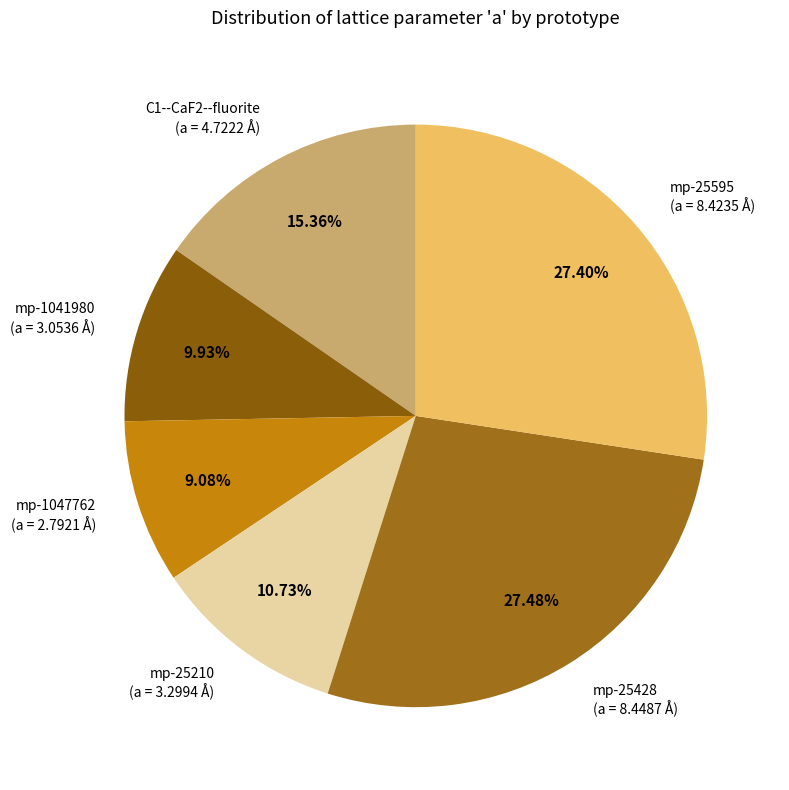

Rank the categories by value from highest to lowest.

mp-25428, mp-25595, C1--CaF2--fluorite, mp-25210, mp-1041980, mp-1047762